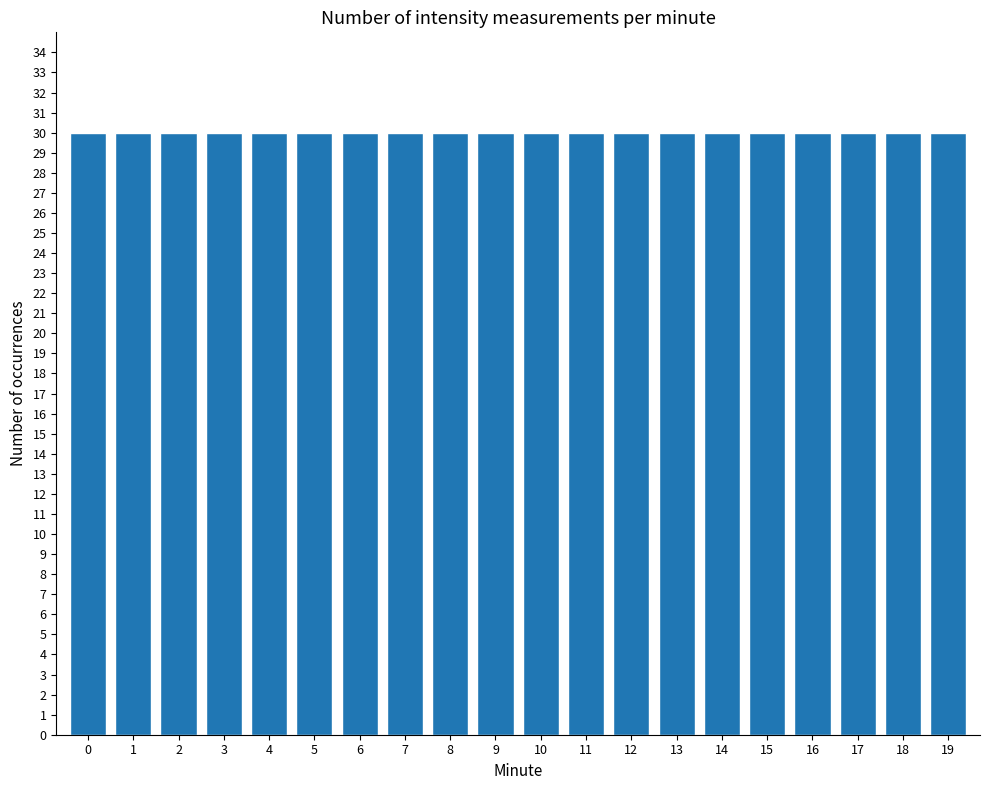

Does the chart contain stacked bars?

No